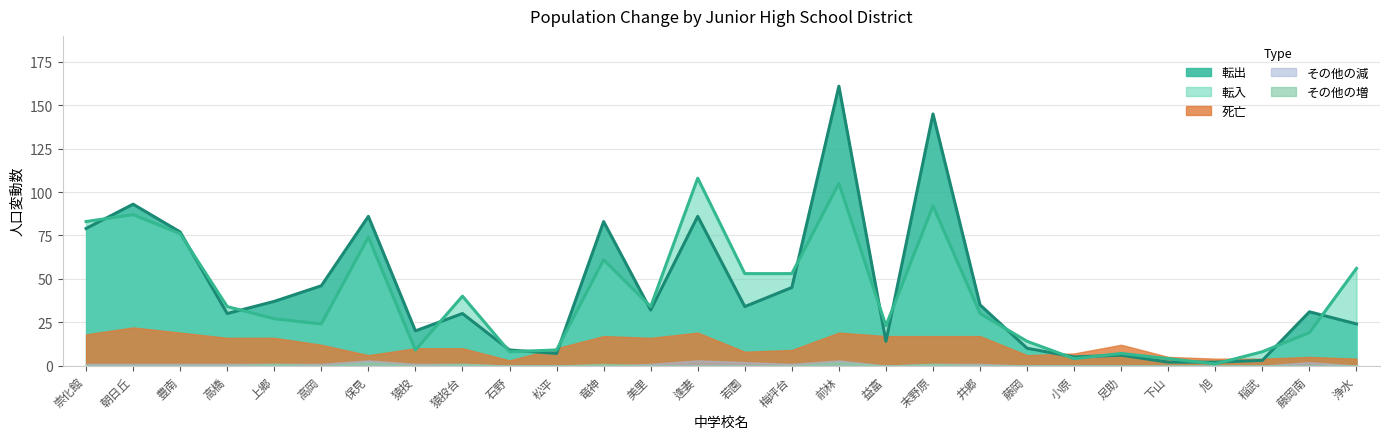

Is it true that 転入 equals 13 at 石野?

False